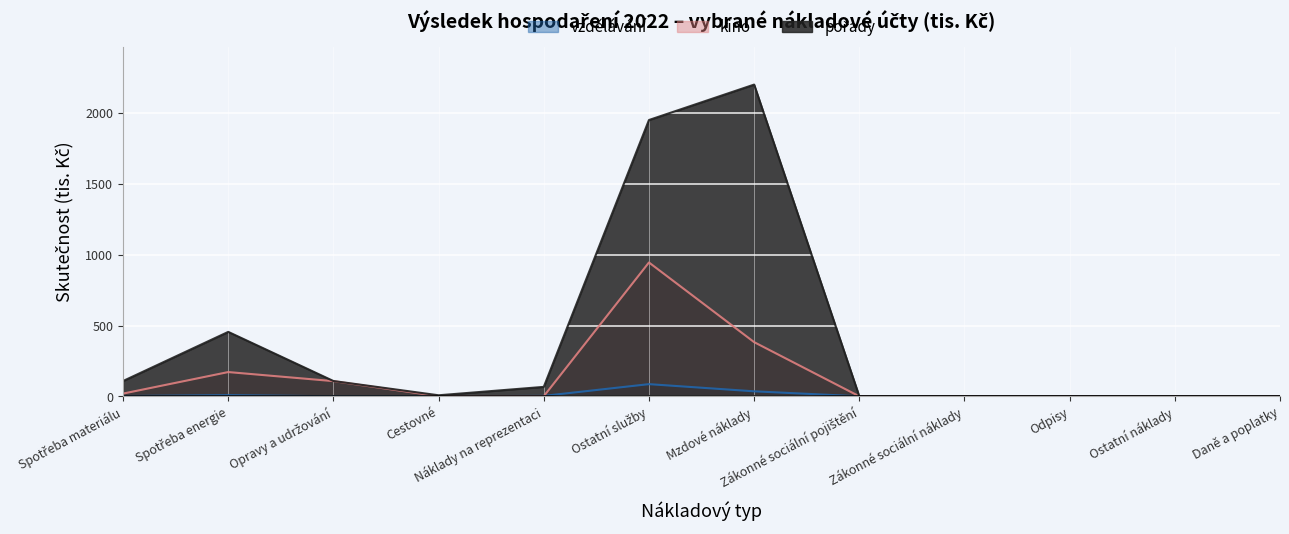

The value of kino at Zákonné sociální pojištění is 0.0. True or false?

True